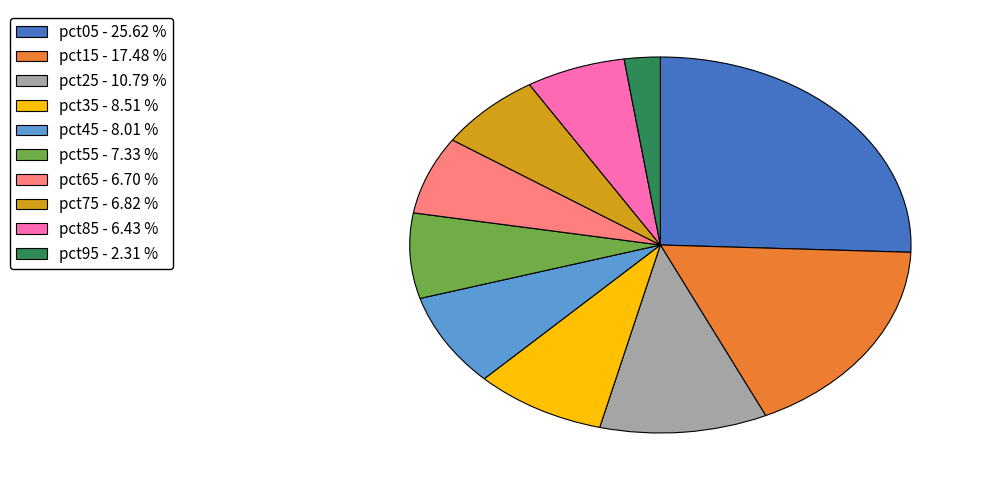

How many segments does this pie chart have?

10